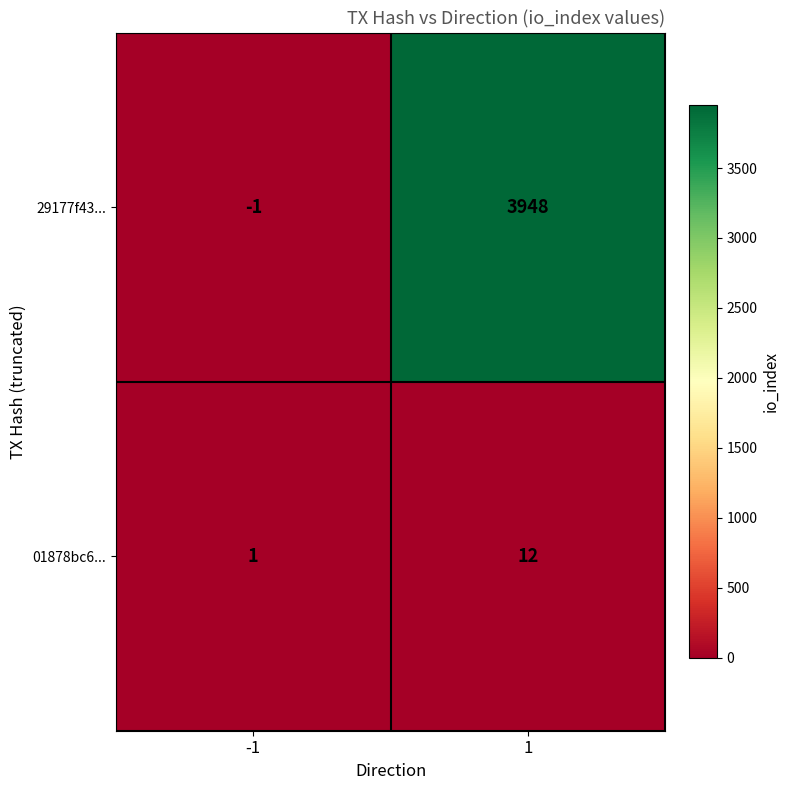

The value of 29177f43... at 1 is 3948. True or false?

True